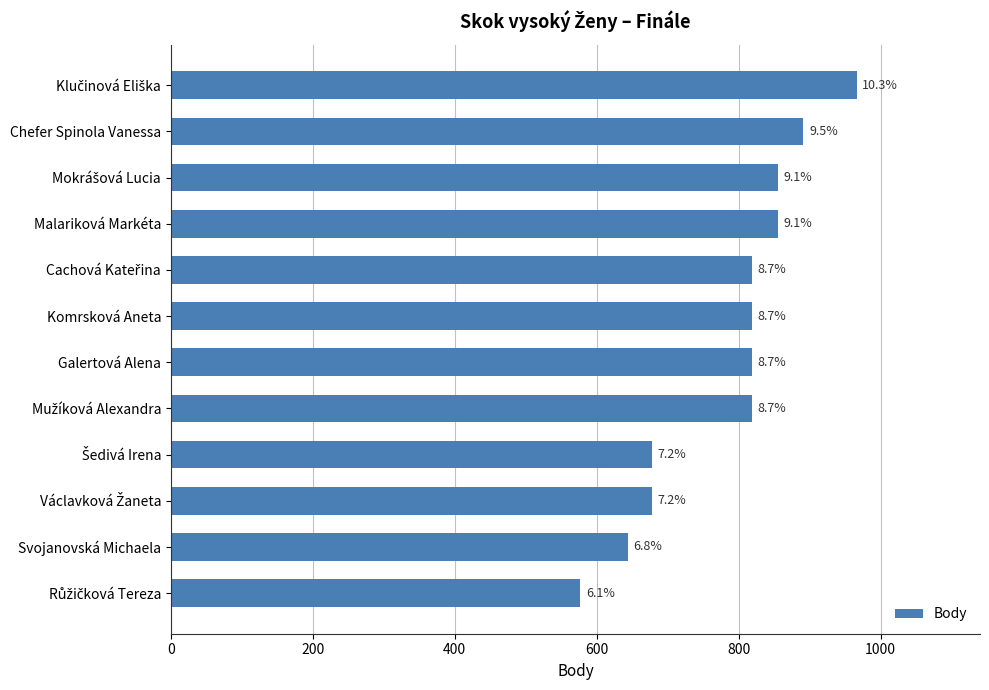

Does the chart contain any negative values?

No